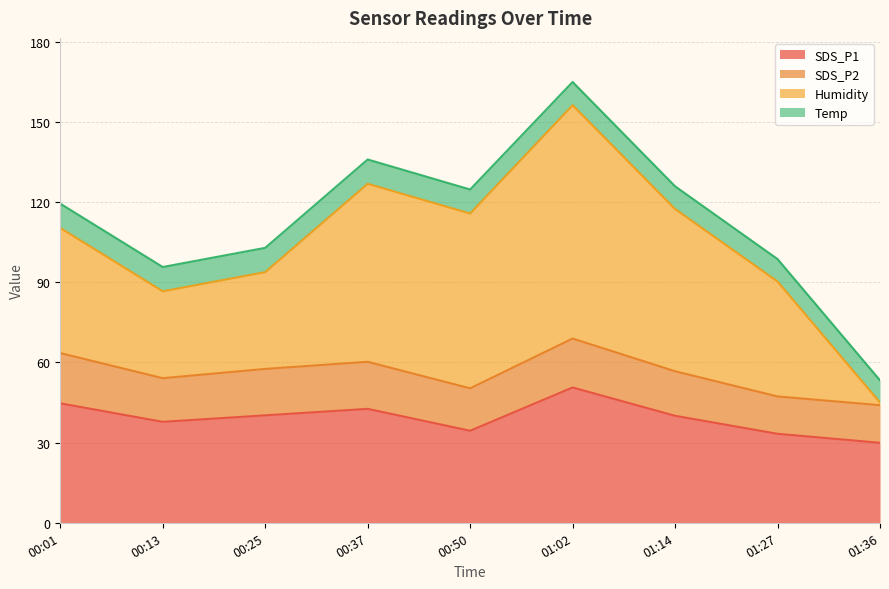

At which category is the sum across all series the highest?

01:02